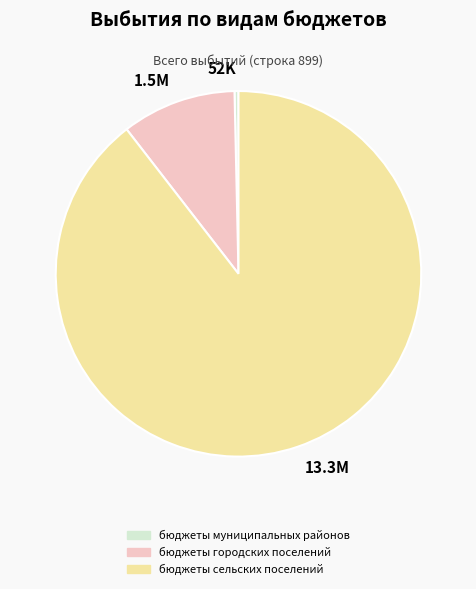

Is it true that 1.5M is 17% of the pie?

False